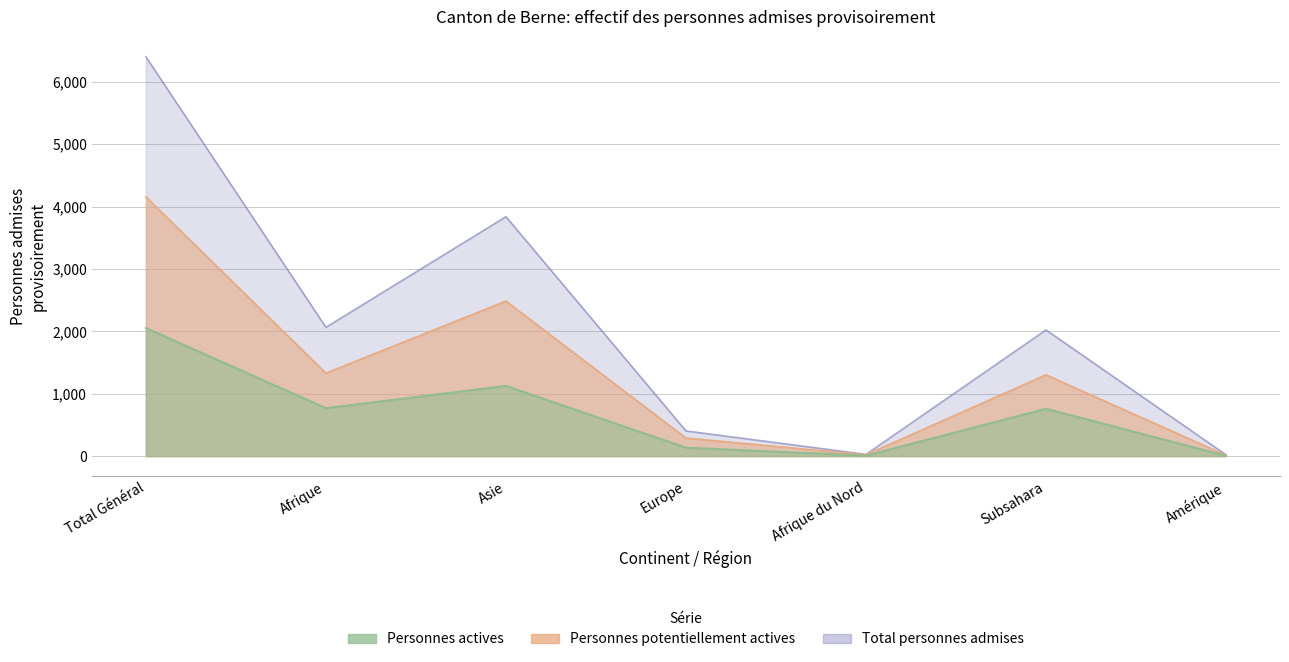

Does the chart have visible grid lines?

Yes